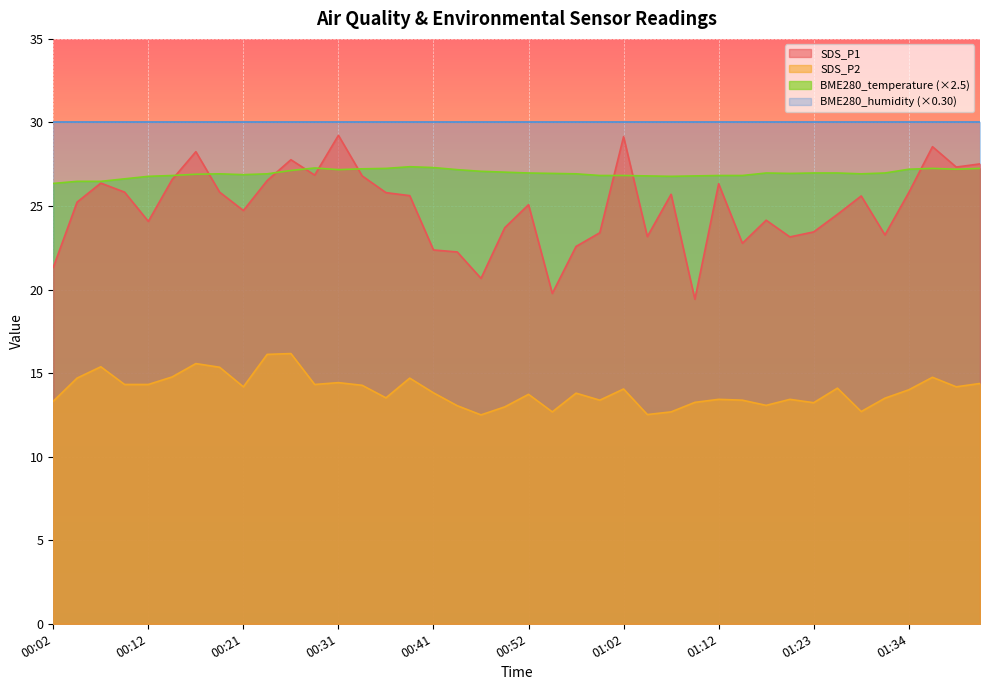

Which series has the largest total across all categories?

BME280_humidity (×0.30)